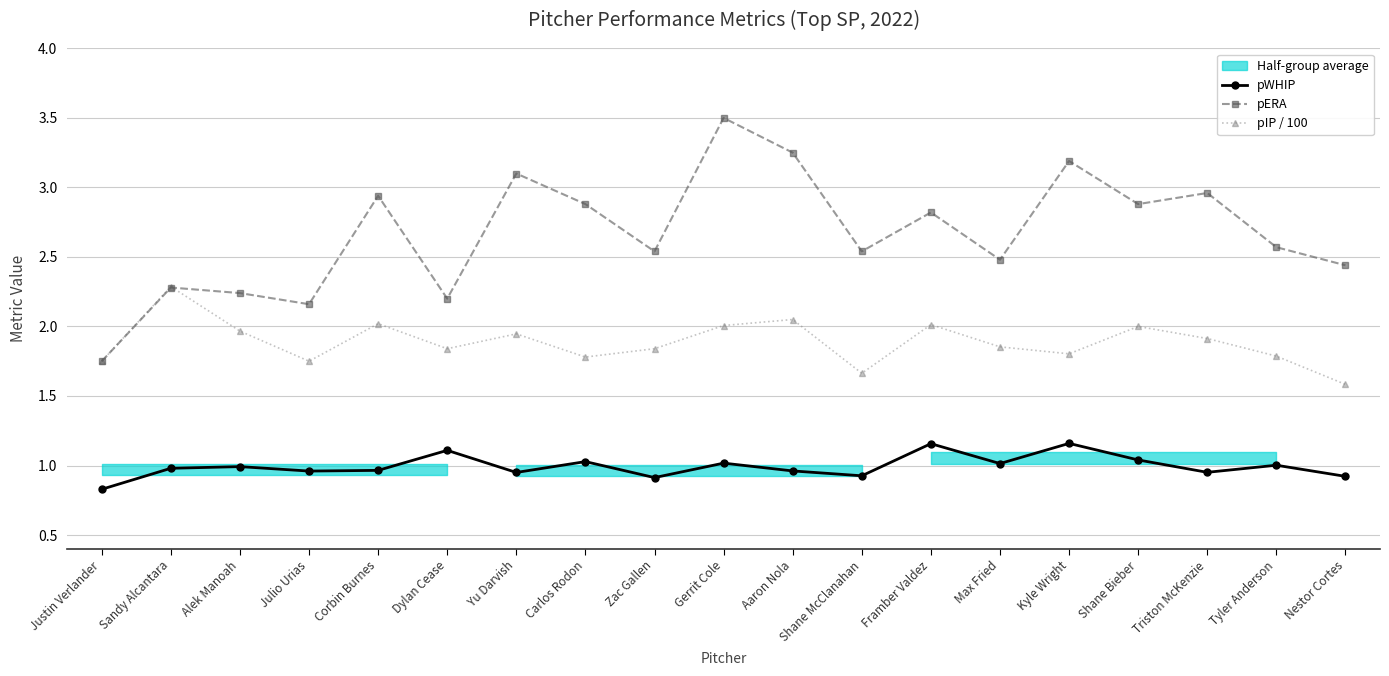

What is the sum of all pIP / 100 values?

35.9